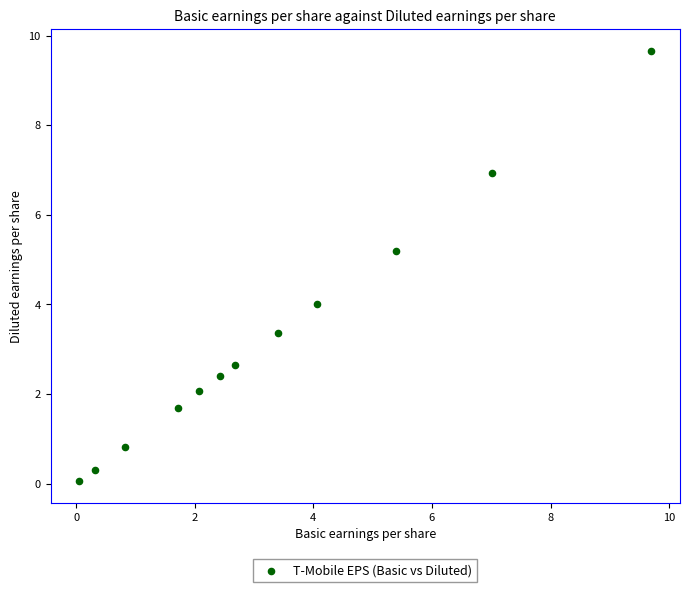

What is the average Y value?

3.3